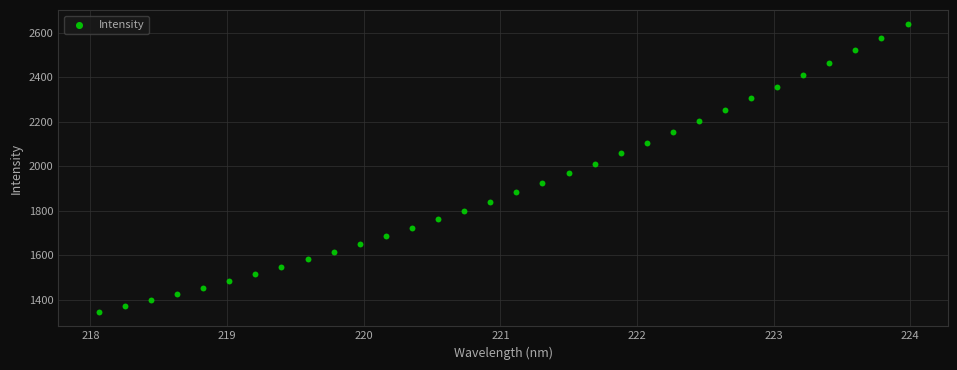

What is the range of X values (max minus min)?

5.9